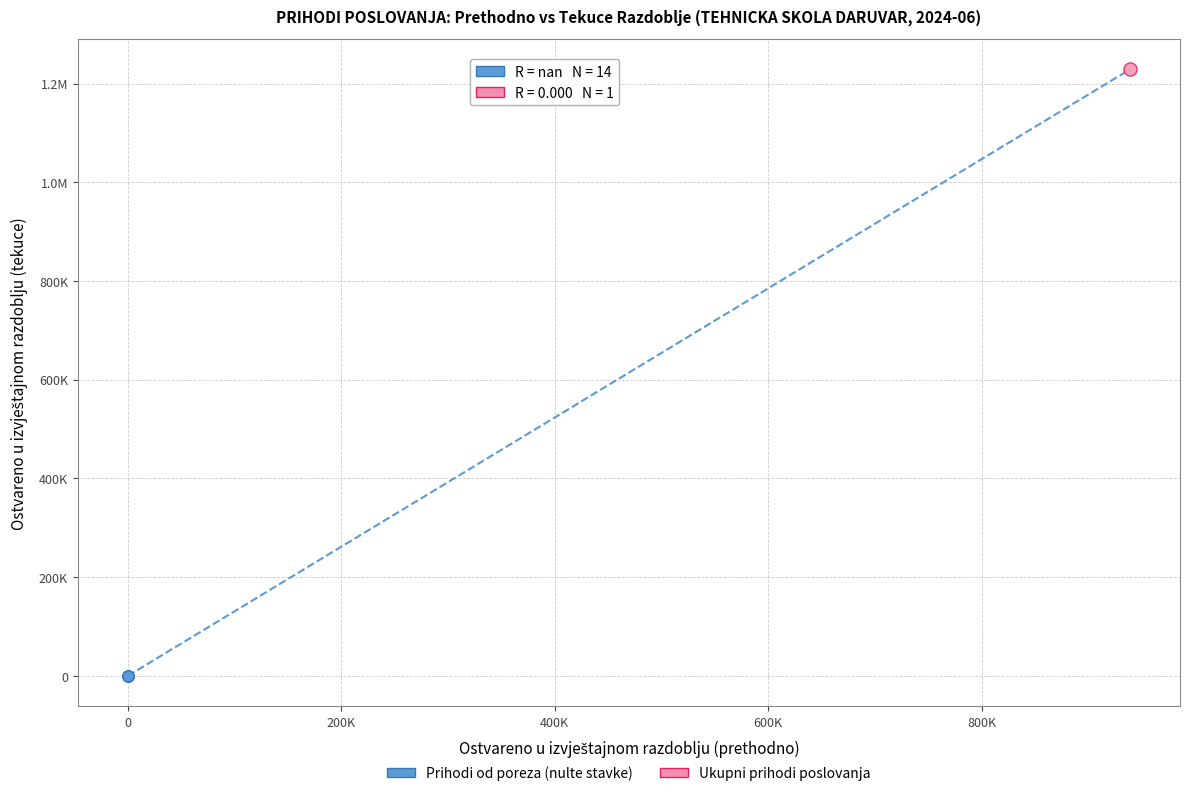

What are all the series names shown in the legend?

Prihodi od poreza (nulte stavke), Ukupni prihodi poslovanja